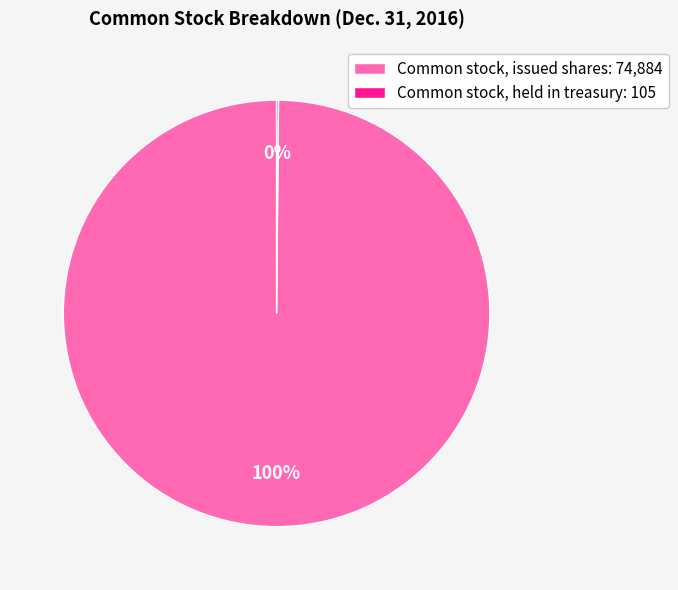

To the nearest percent, what is the average slice percentage?

50%